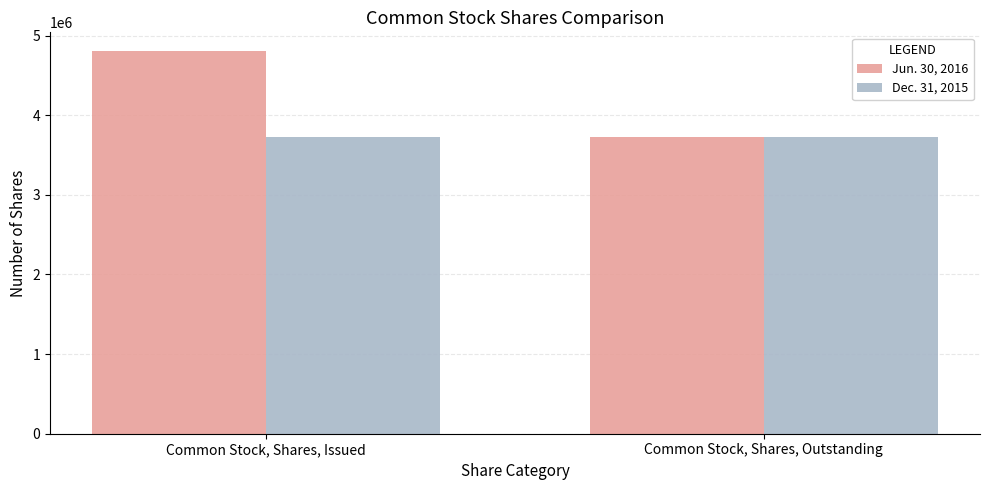

Which category has the highest value in the Jun. 30, 2016 series?

Common Stock, Shares, Issued